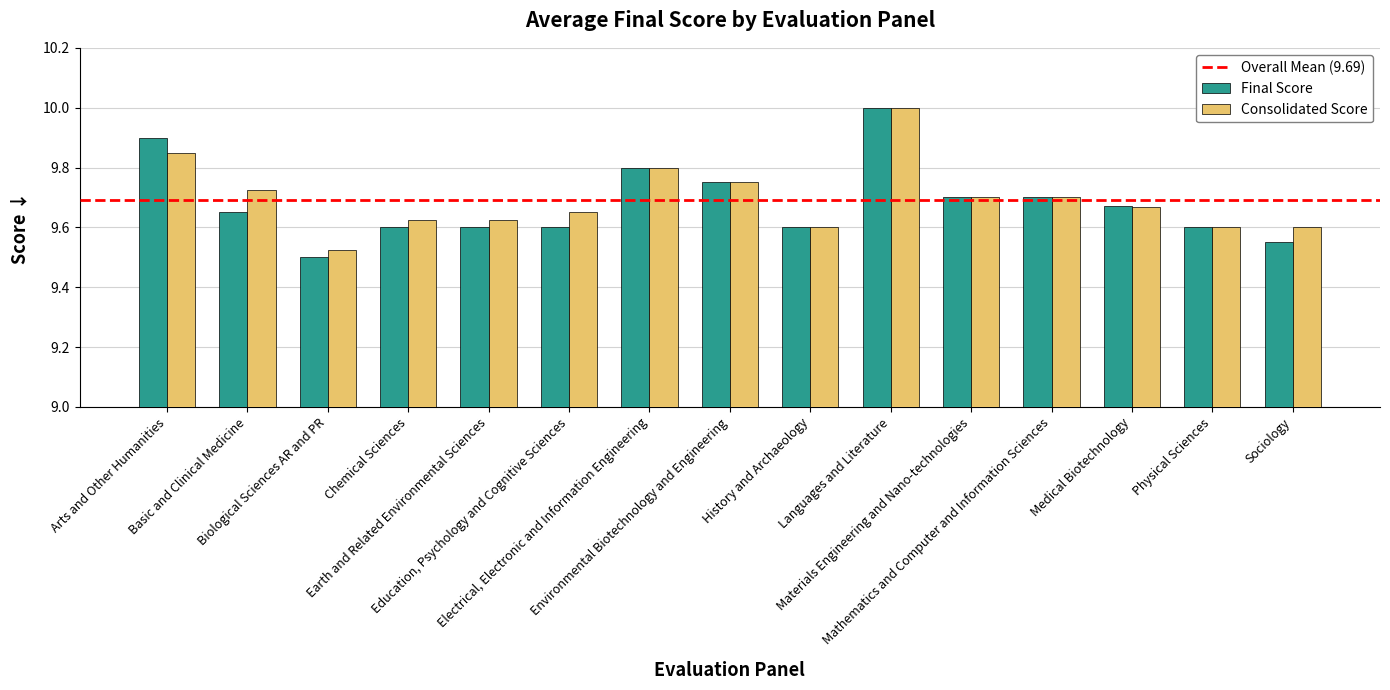

The value of Consolidated Score at Sociology is 9.6. True or false?

True